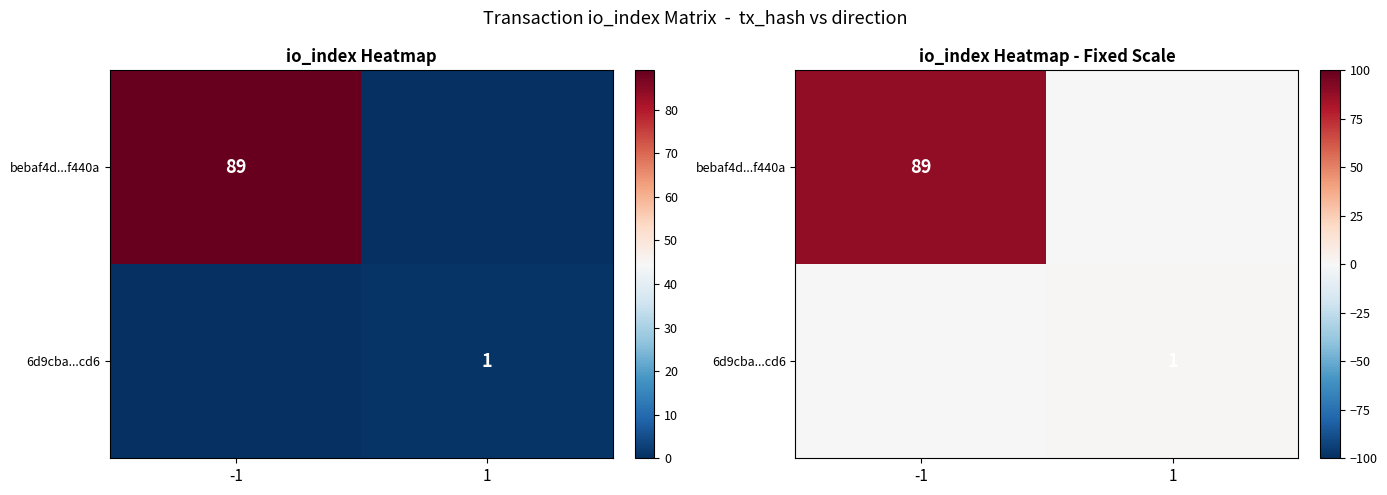

Which category has the highest value across all series?

-1